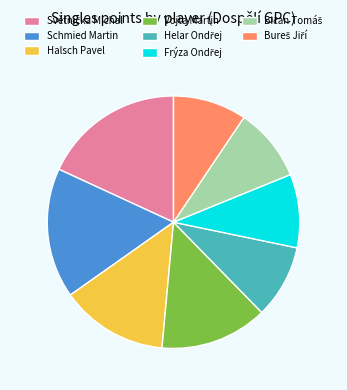

Is there any slice that represents more than half of the pie?

No